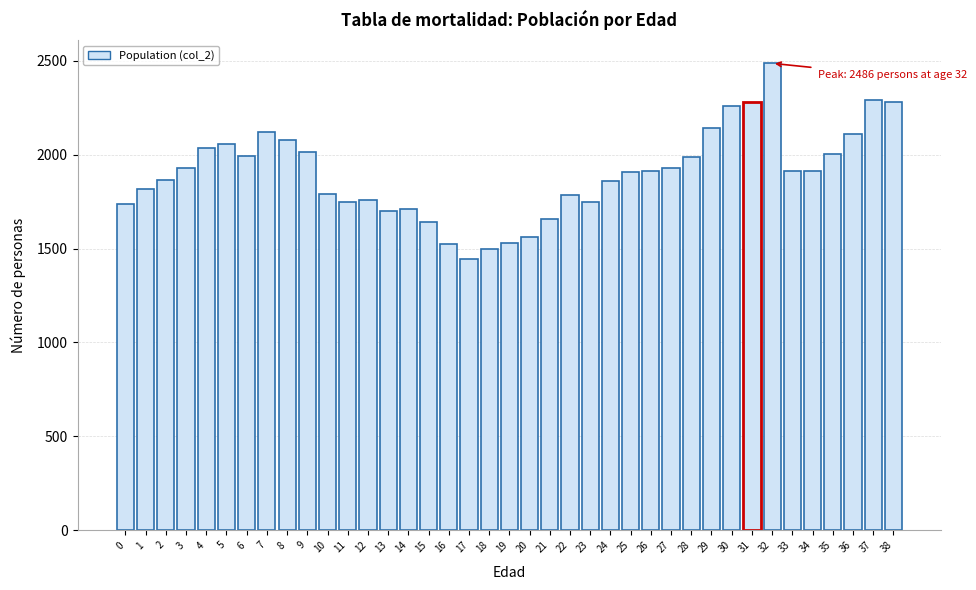

What is the value of the 23rd bar from the left?

1785